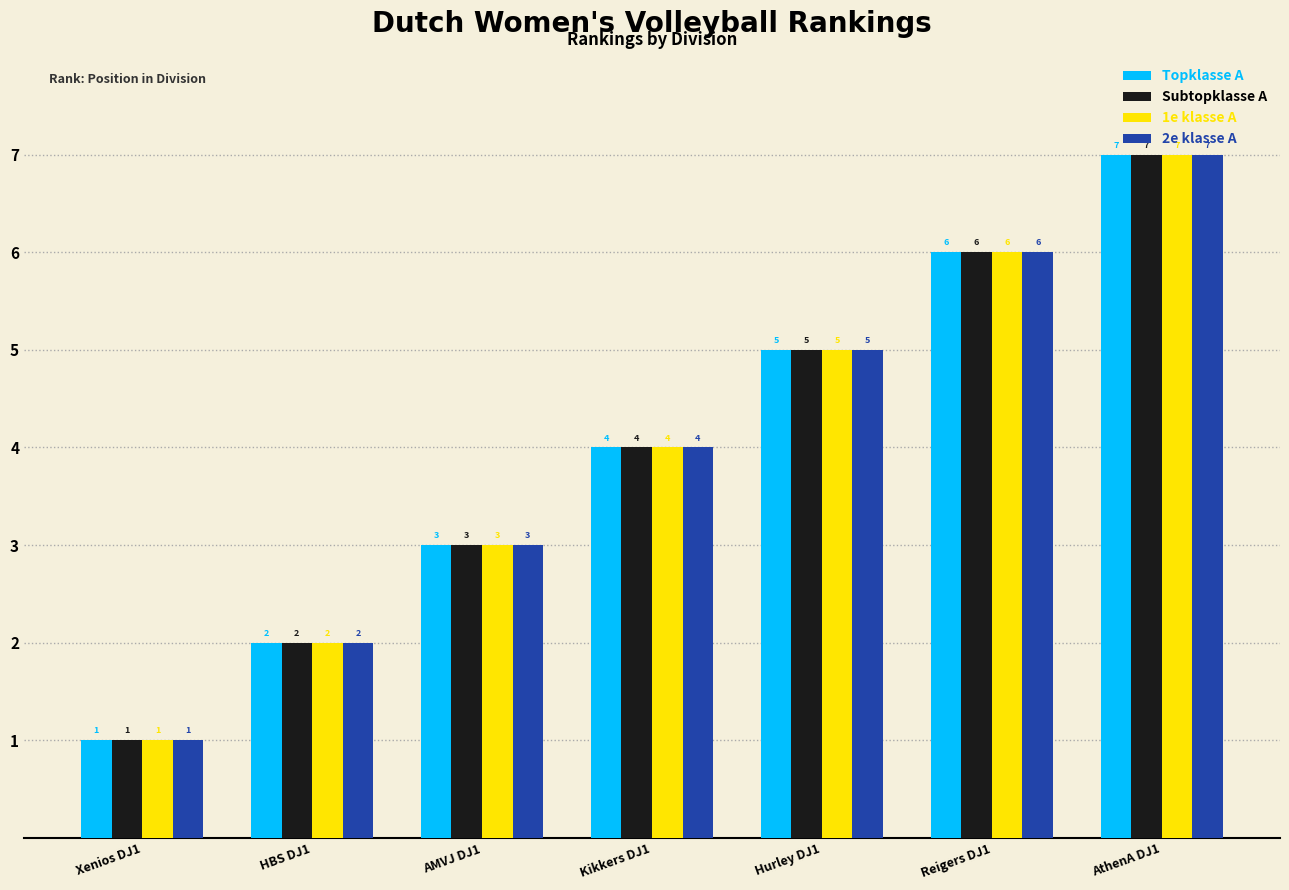

What is the difference between the maximum and minimum values in the Topklasse A series?

6